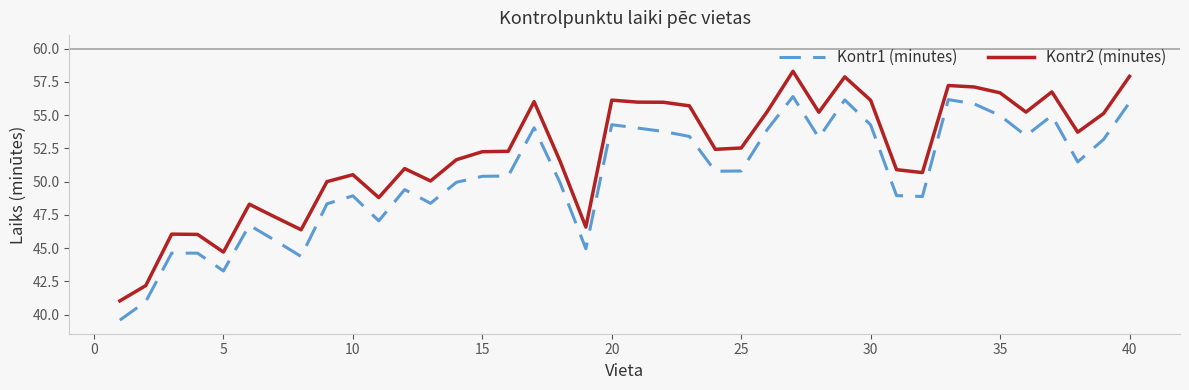

What is the difference between the maximum and minimum values in the Kontr1 (minutes) series?

16.8